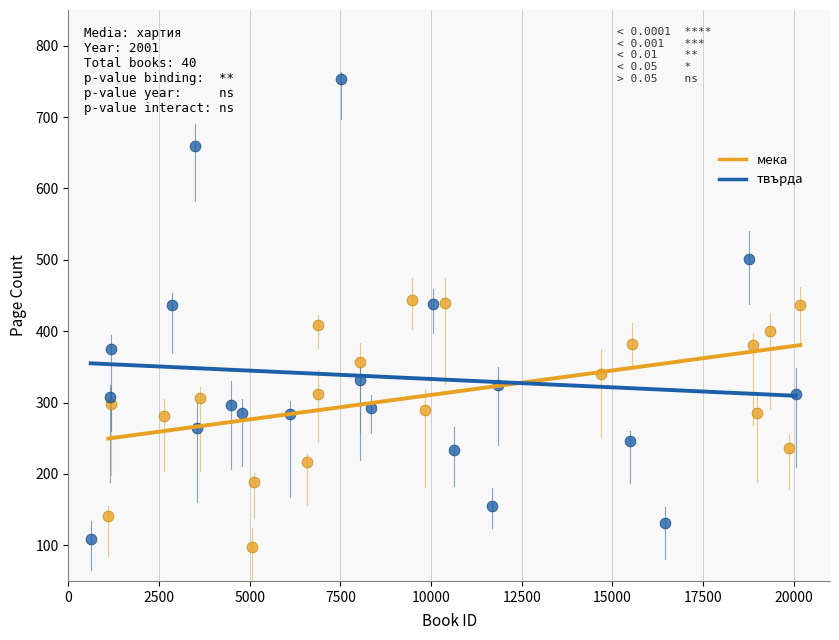

Which series has the widest spread of Y values?

твърда